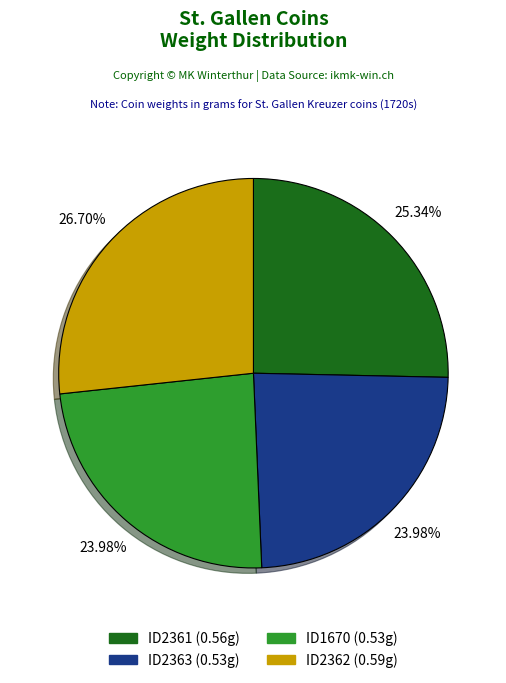

Is there a majority slice in this chart?

No